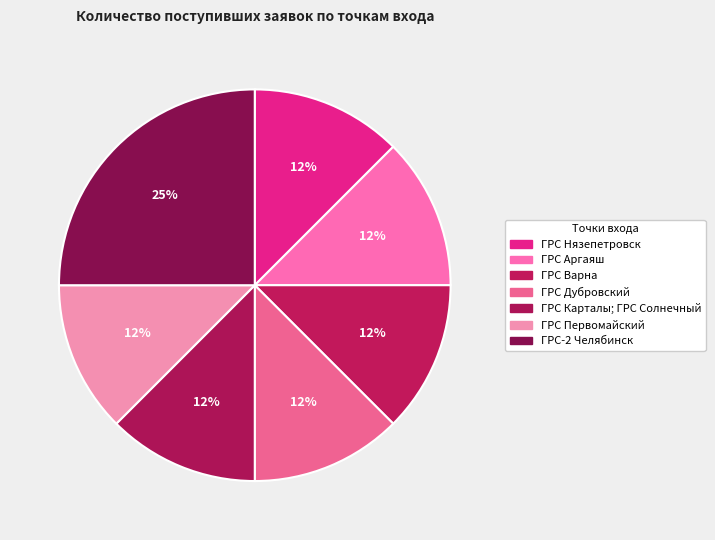

How many segments does this pie chart have?

7